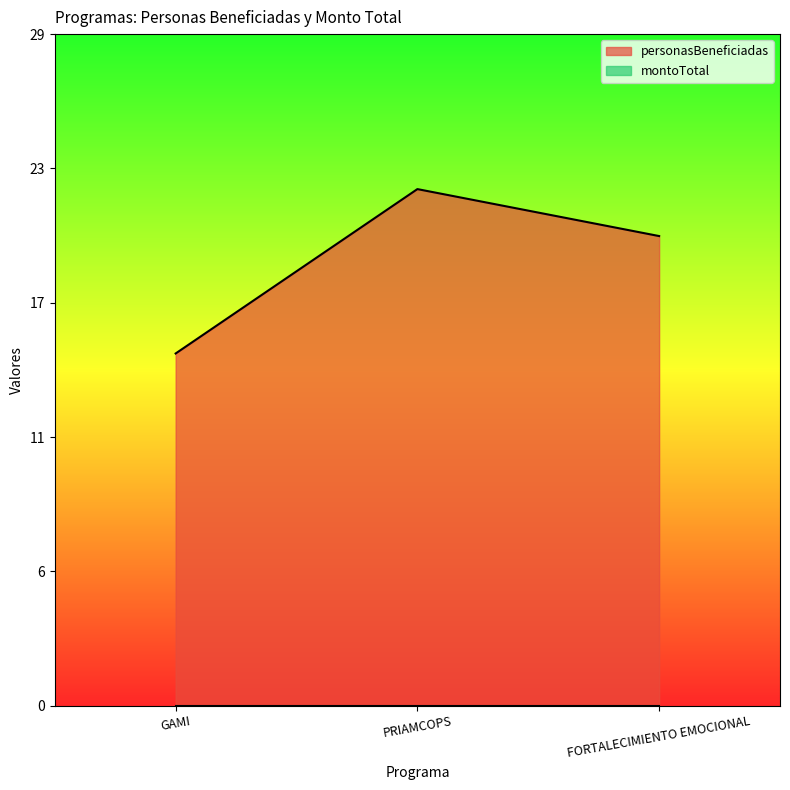

At which label is the value closest to 18?

FORTALECIMIENTO EMOCIONAL